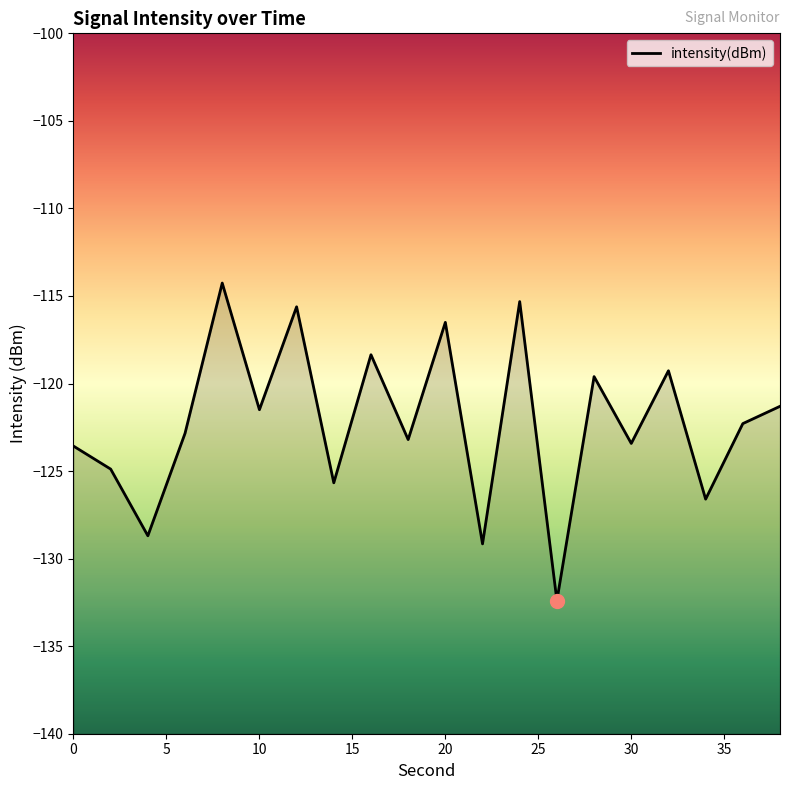

What is the approximate value at 10?

-121.5